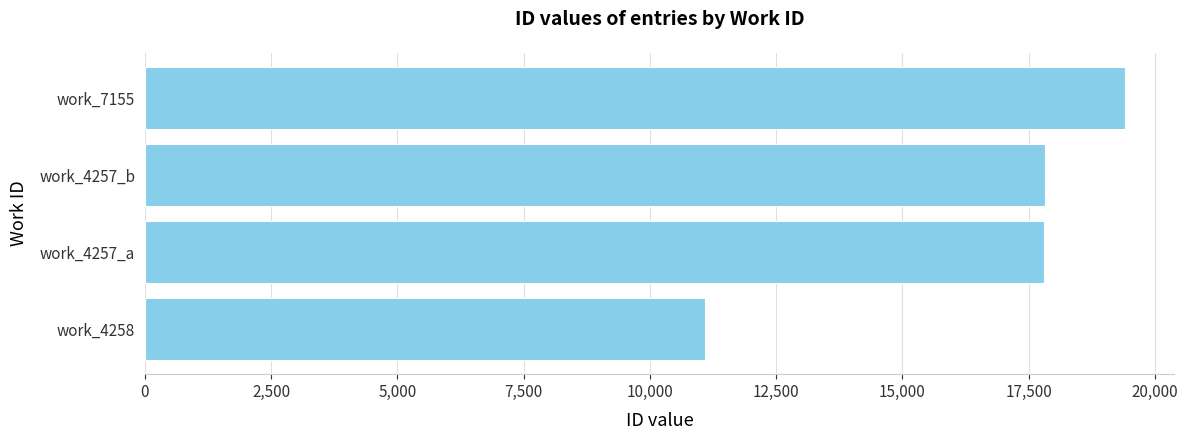

What is the change in value from work_4258 to work_4257_a?

+6726